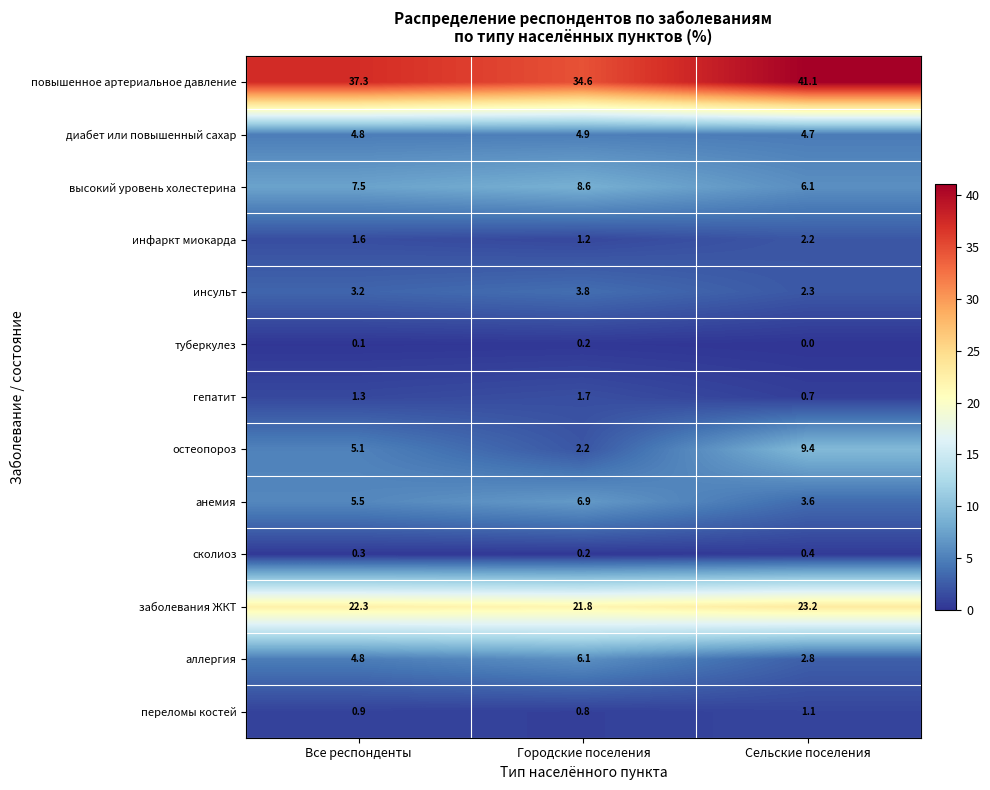

What is the approximate value of анемия at Городские поселения?

6.9